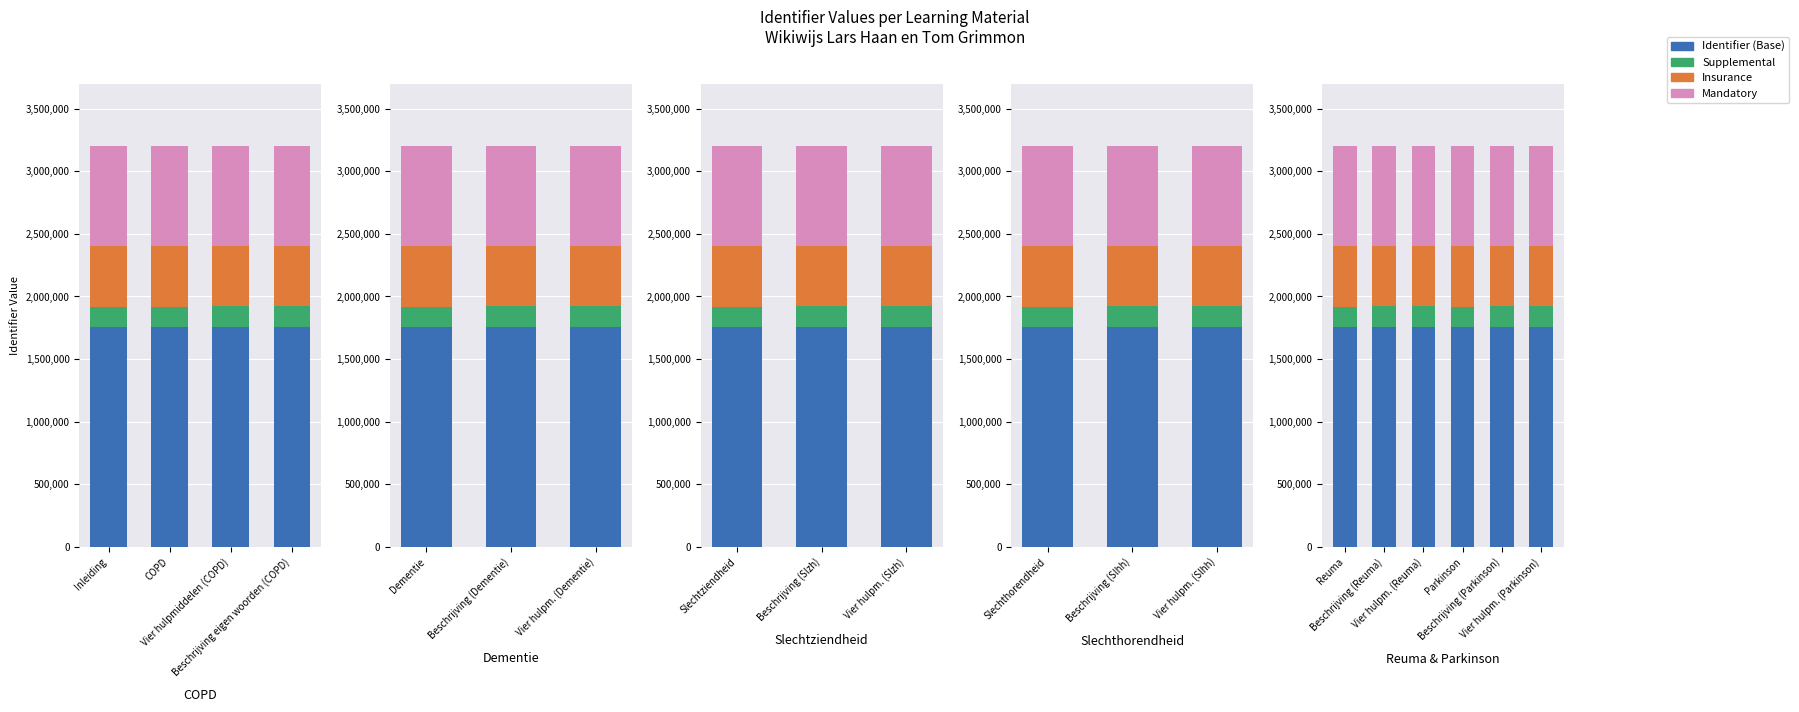

What is the difference between the maximum and minimum values in the Insurance series?

63